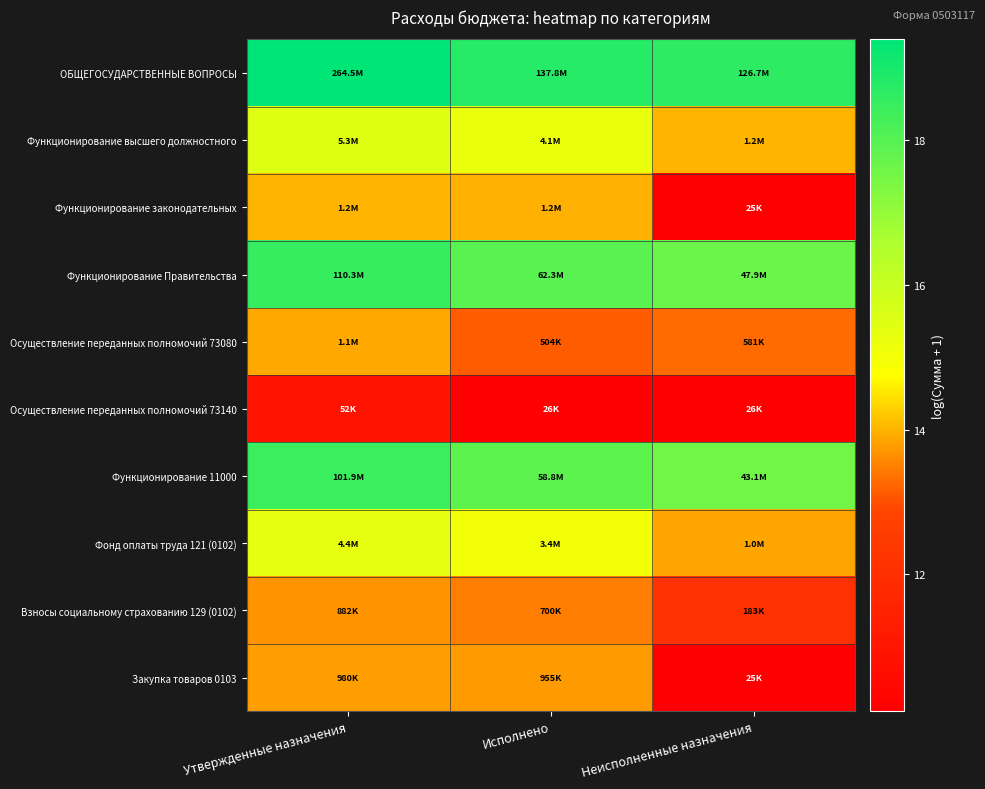

Which series has the largest total across all categories?

ОБЩЕГОСУДАРСТВЕННЫЕ ВОПРОСЫ